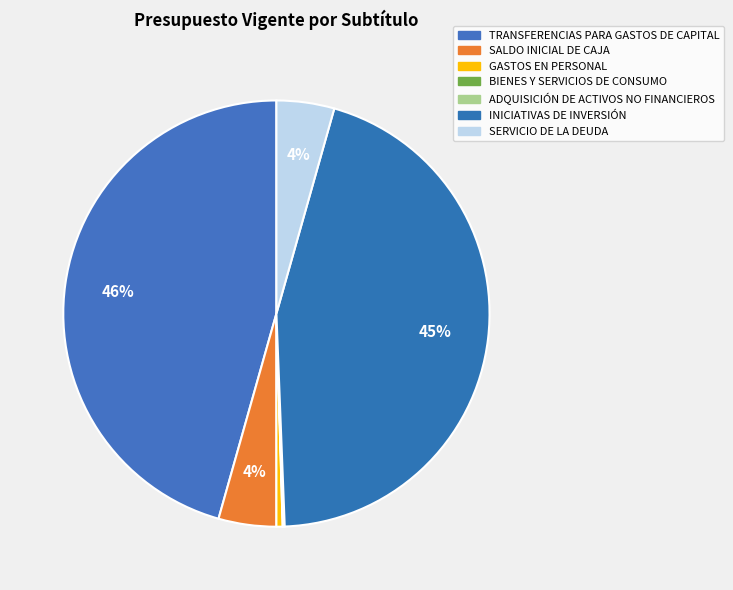

Does INICIATIVAS DE INVERSIÓN represent more than half of the total?

No